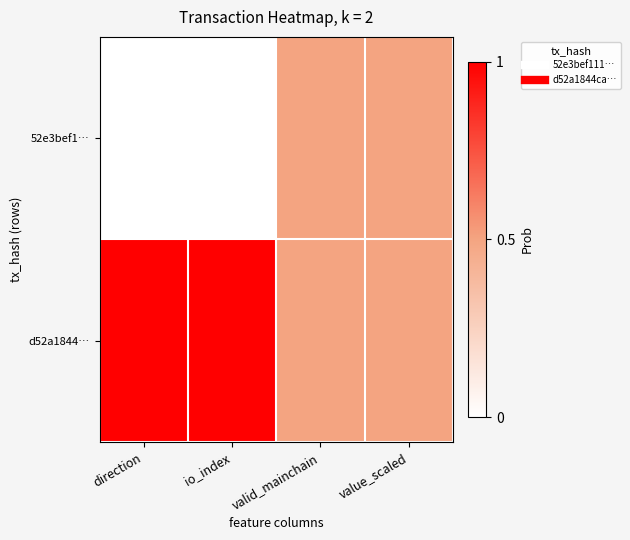

Count the number of data series in this chart.

2